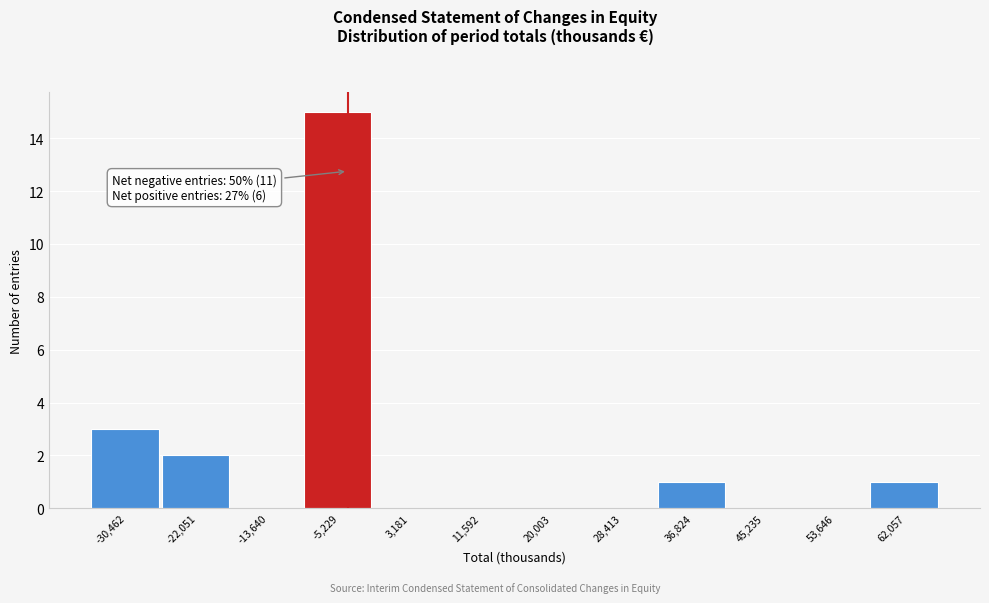

Reading left to right, list all the values displayed in this chart.

-30,462=3	-22,051=2	-13,640=0	-5,229=15	3,181=0	11,592=0	20,003=0	28,413=0	36,824=1	45,235=0	53,646=0	62,057=1